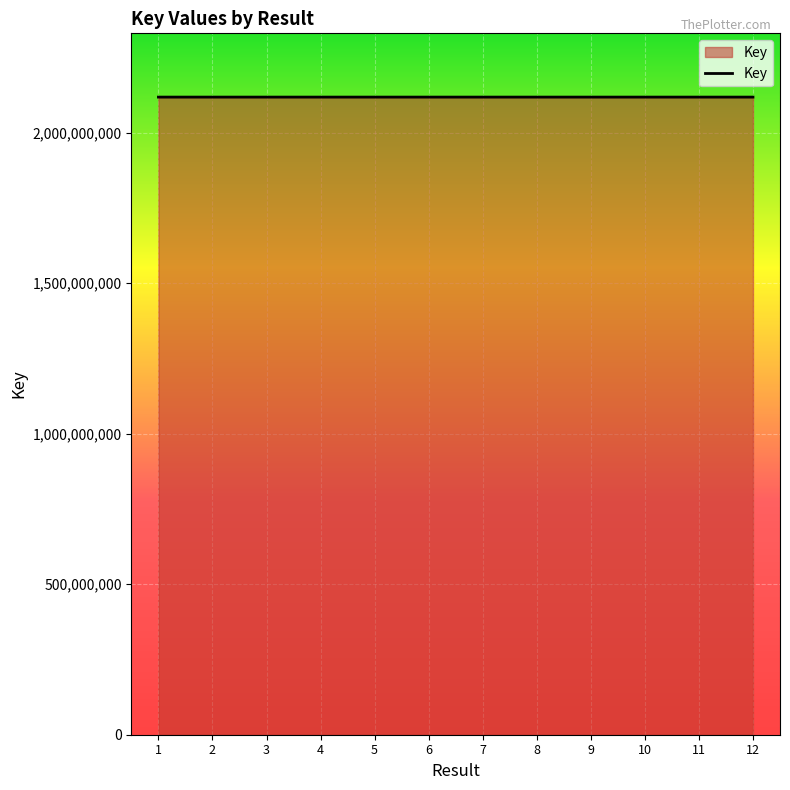

What is the greatest value displayed?

2117884104